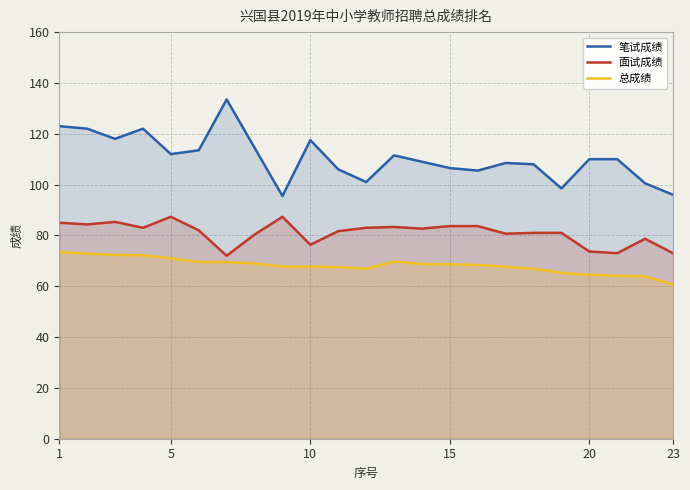

Which series has the largest range (max minus min)?

笔试成绩